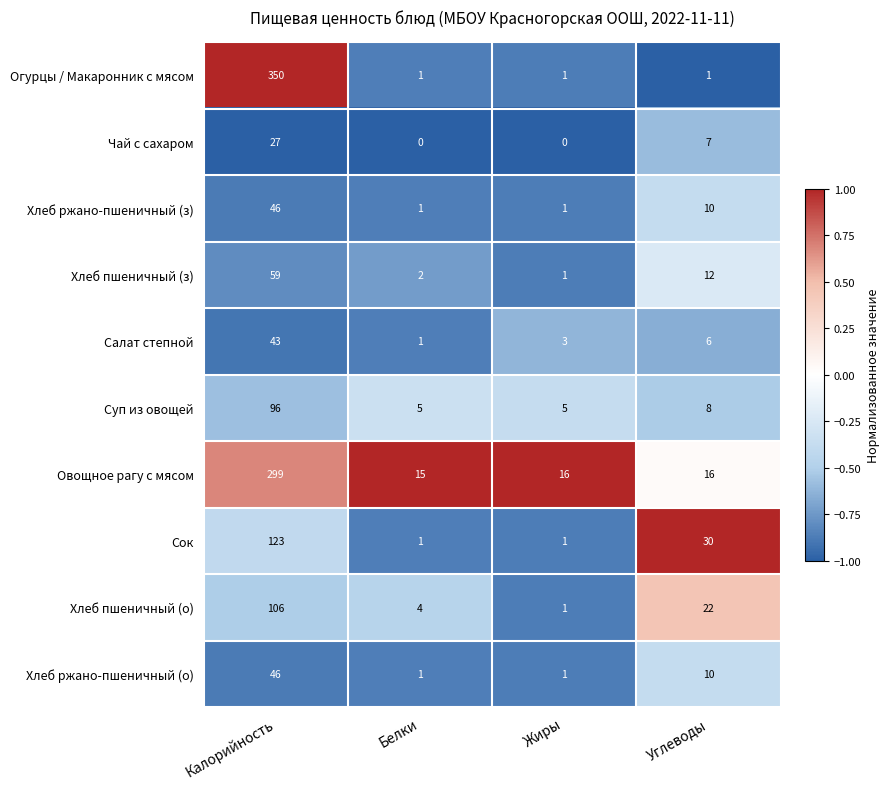

What is the total value across all series at Углеводы?

122